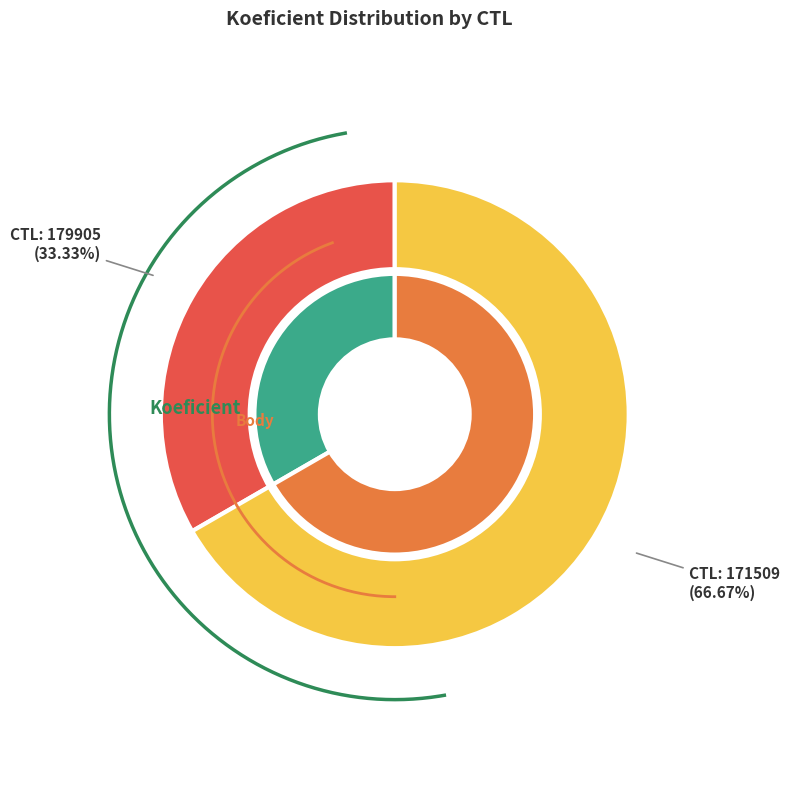

Does any single category account for the majority?

Yes